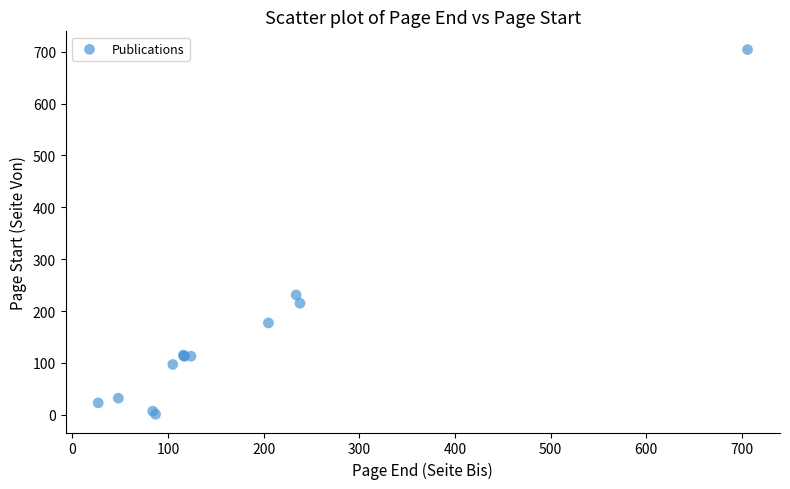

What Y value in the scatter plot is closest to 352?

231